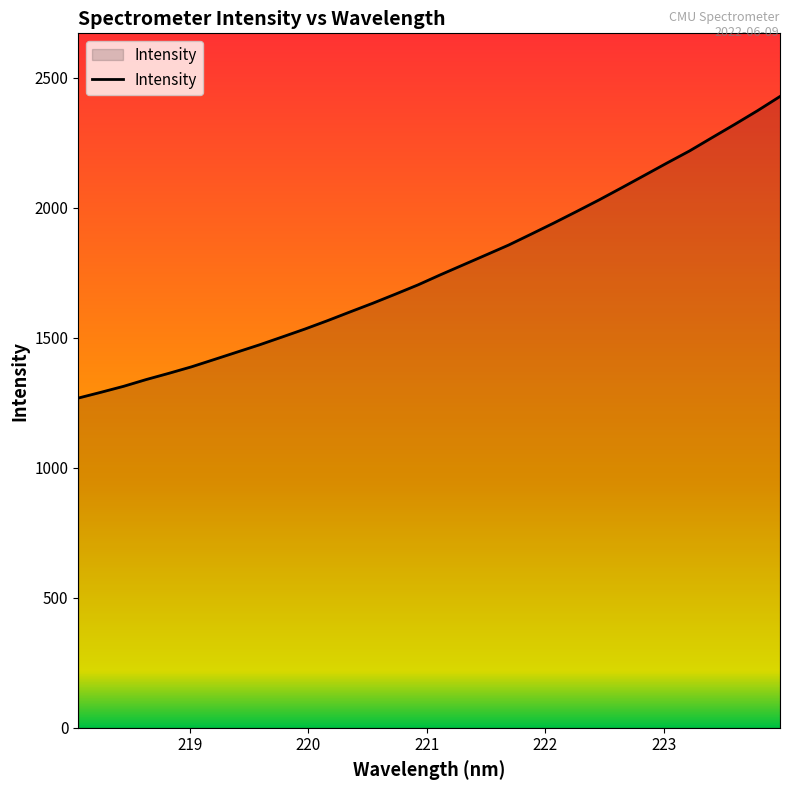

What is the maximum value shown in the chart?

2428.9